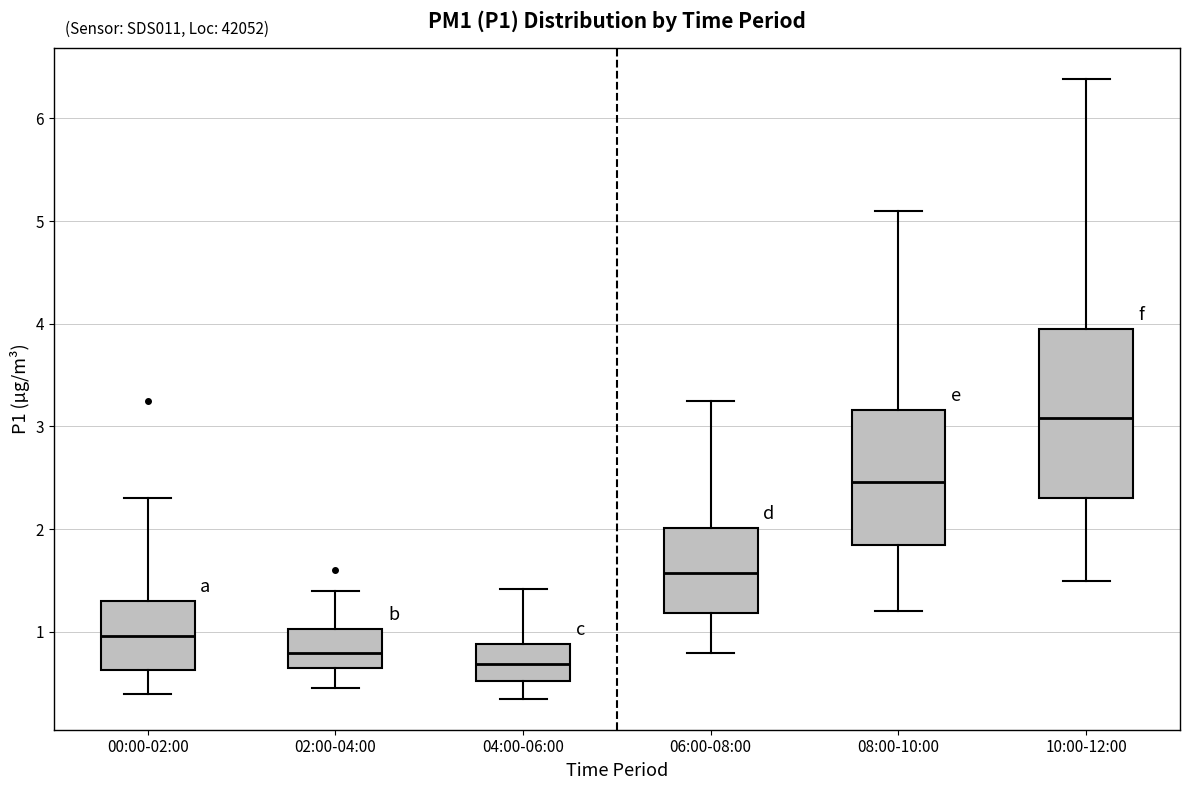

Comparing the boxes themselves (not the whiskers), which one is the tallest?

10:00-12:00